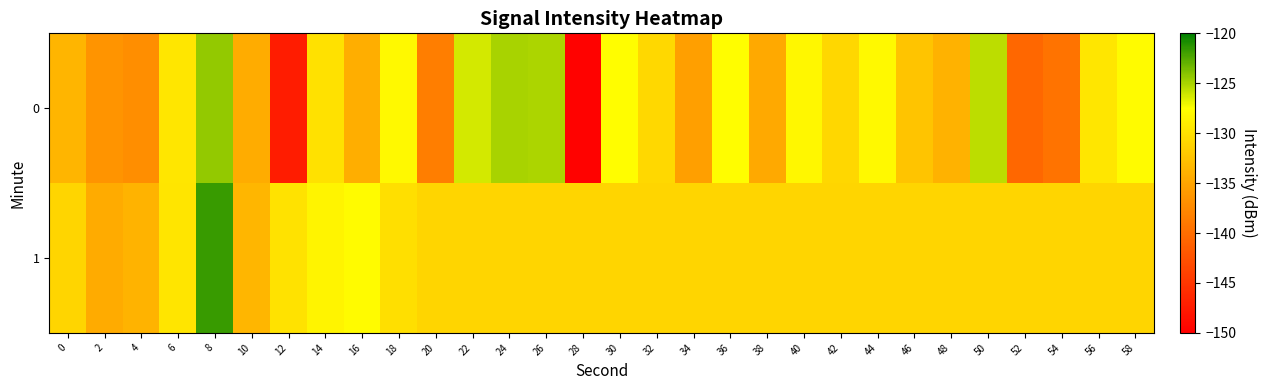

Reading left to right, transcribe all the data shown in this chart.

0: 0=-133.6	2=-136.5	4=-137.1	6=-129.6	8=-124.4	10=-134.4	12=-147.4	14=-130.0	16=-134.3	18=-128.1	20=-138.5	22=-126.3	24=-125.0	26=-125.1	28=-149.7	30=-127.7	32=-130.8	34=-135.6	36=-127.6	38=-134.6	40=-128.2	42=-130.9	44=-128.0	46=-132.4	48=-133.9	50=-125.5	52=-140.5	54=-139.5	56=-129.6	58=-127.8
1: 0=-131.0	2=-134.4	4=-133.8	6=-129.6	8=-121.7	10=-133.5	12=-130.0	14=-128.4	16=-127.8	18=-130.2	20=-131.0	22=-131.0	24=-131.0	26=-131.0	28=-131.0	30=-131.0	32=-131.0	34=-131.0	36=-131.0	38=-131.0	40=-131.0	42=-131.0	44=-131.0	46=-131.0	48=-131.0	50=-131.0	52=-131.0	54=-131.0	56=-131.0	58=-131.0